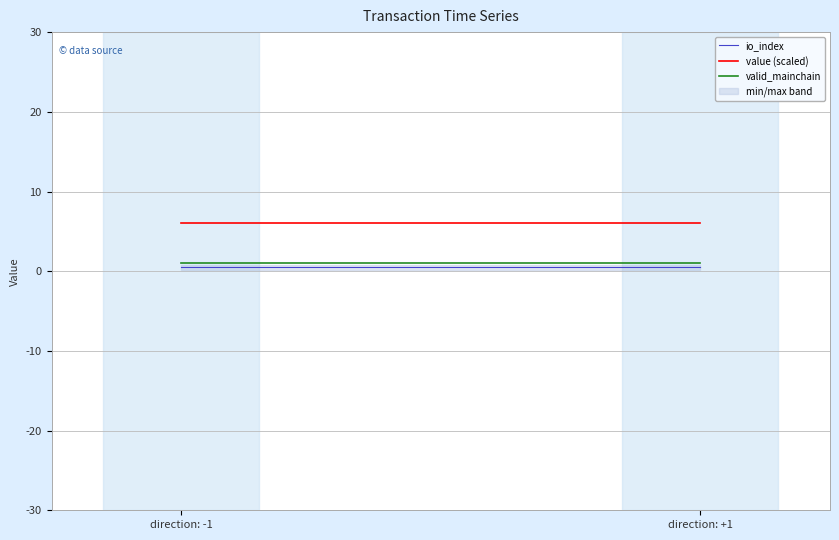

What is the value of the io_index point at the 2nd from the left?

0.5